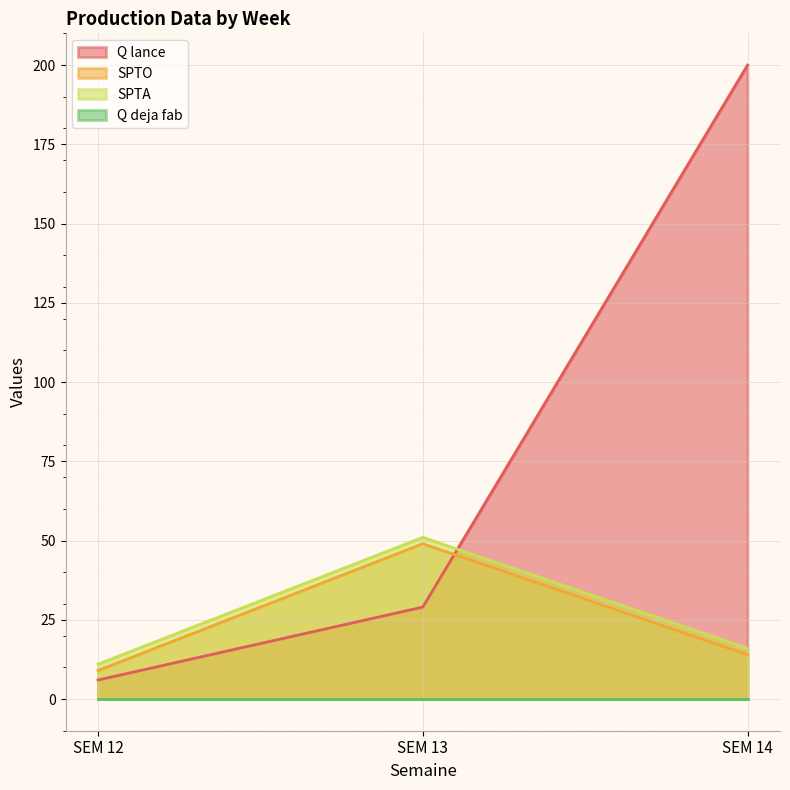

What is the greatest value displayed?

200